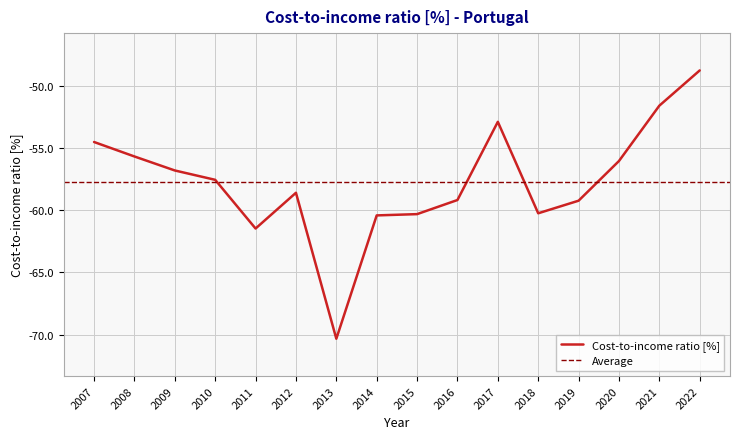

True or false: the data shows -41.9 at 2011.

False